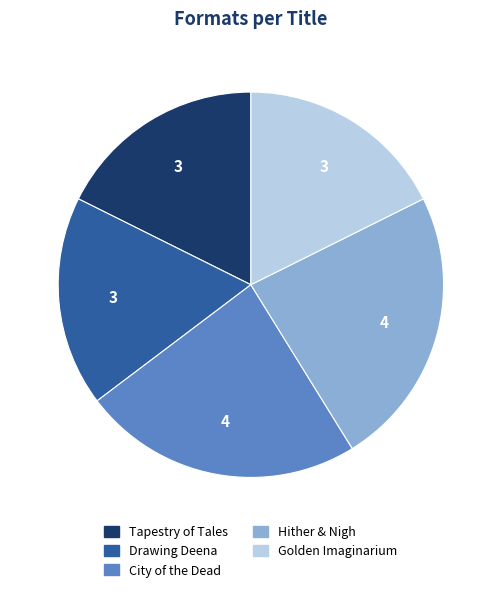

Which has a higher value, Golden Imaginarium or Hither & Nigh?

Hither & Nigh